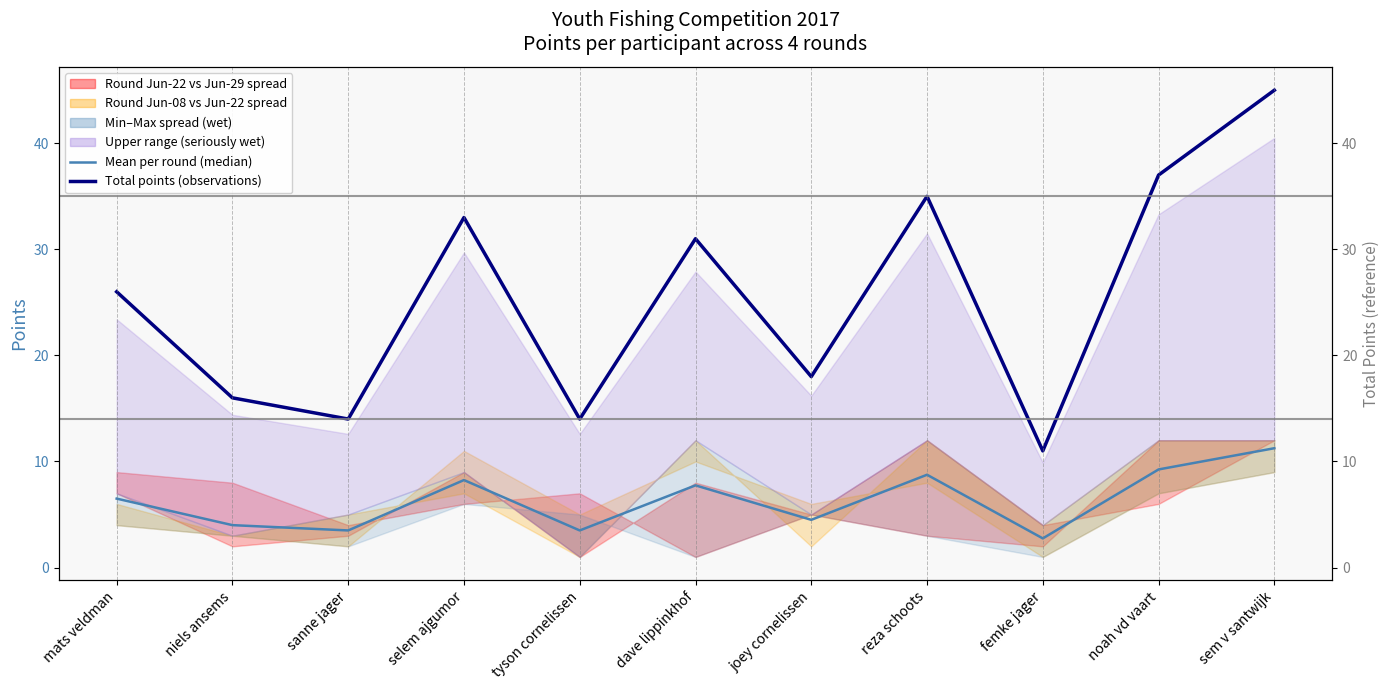

True or false: mean per round (median) and observations (total points) cross at least once.

False